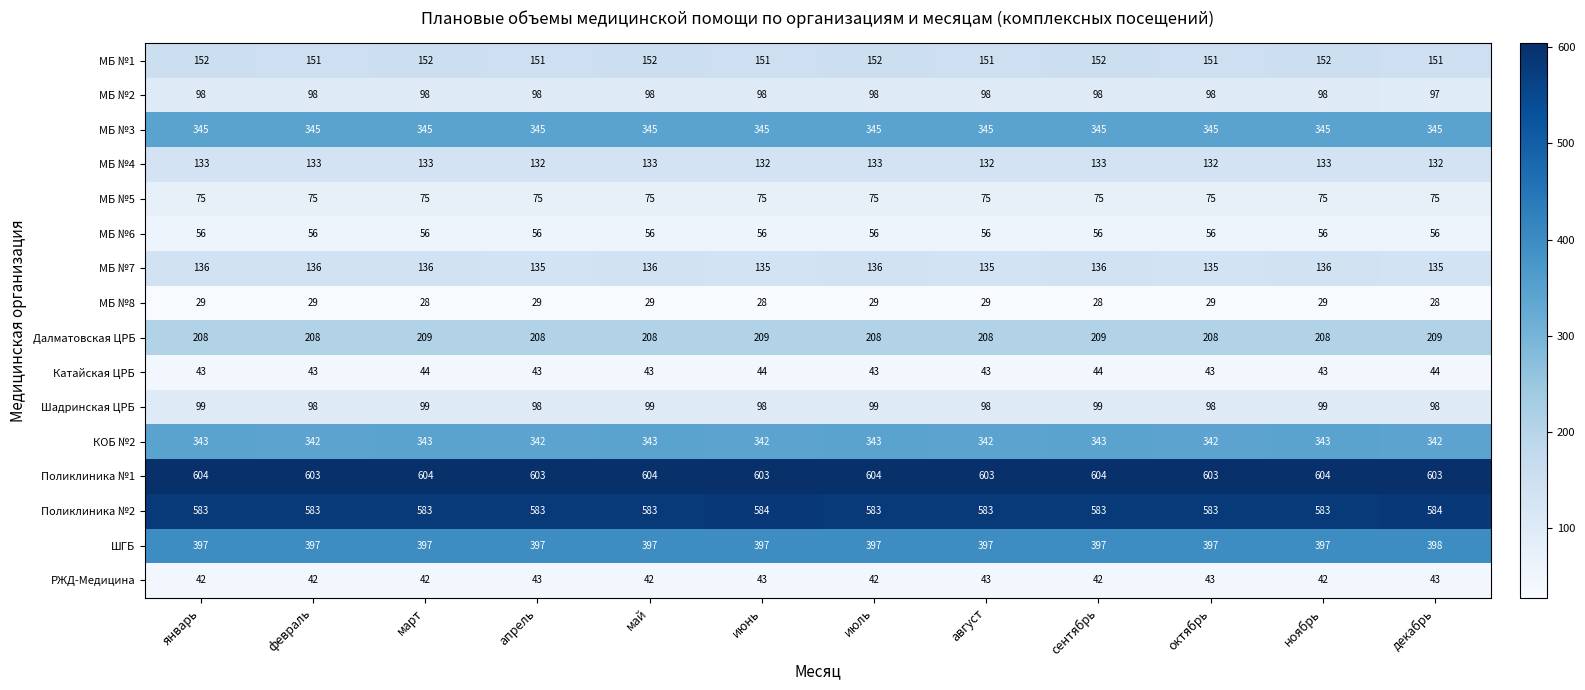

How many distinct data groups are displayed?

16